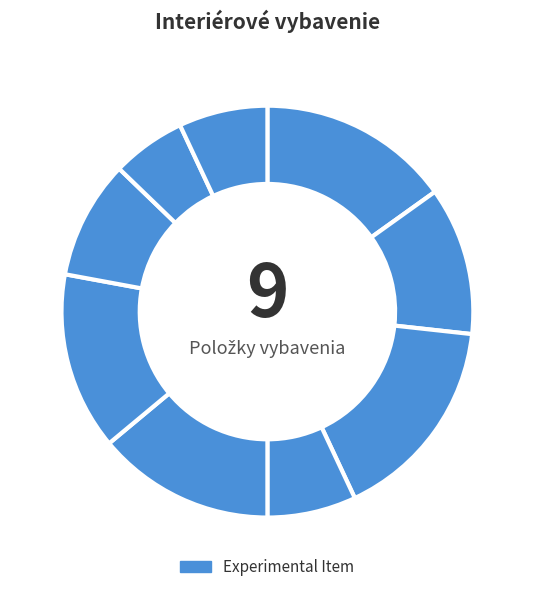

Is there a majority slice in this chart?

No